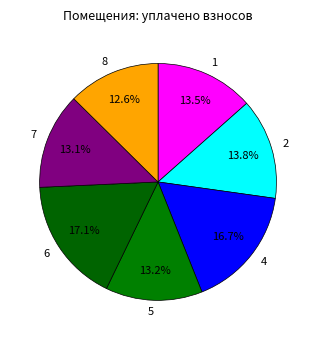

To the nearest percent, what is the average slice percentage?

14%